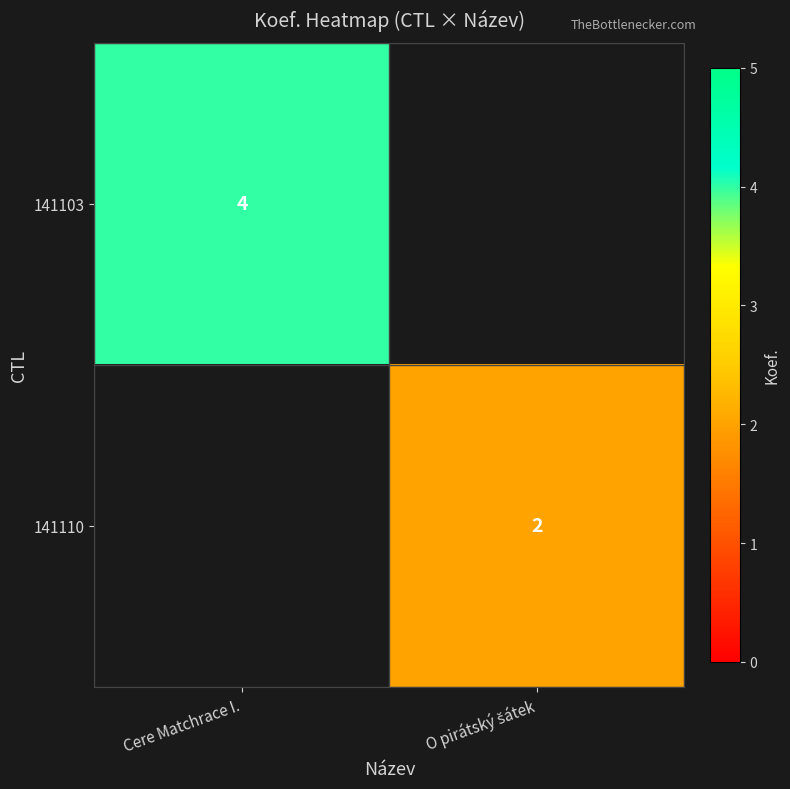

Is it true that 141103 equals 4 at Cere Matchrace I.?

True